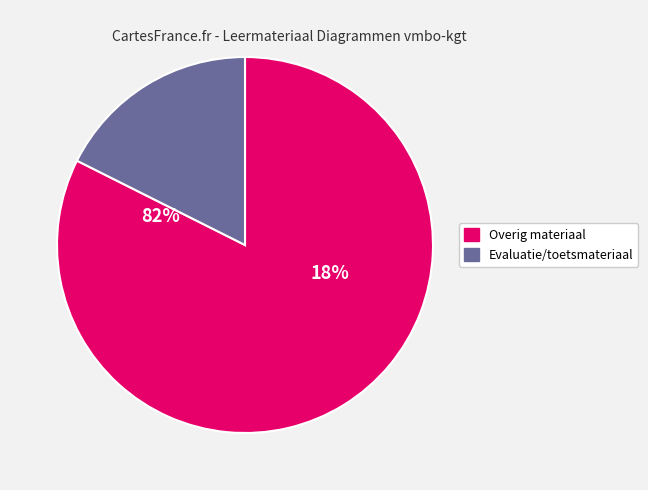

True or false: Diagrammen accounts for 20% of the total.

True